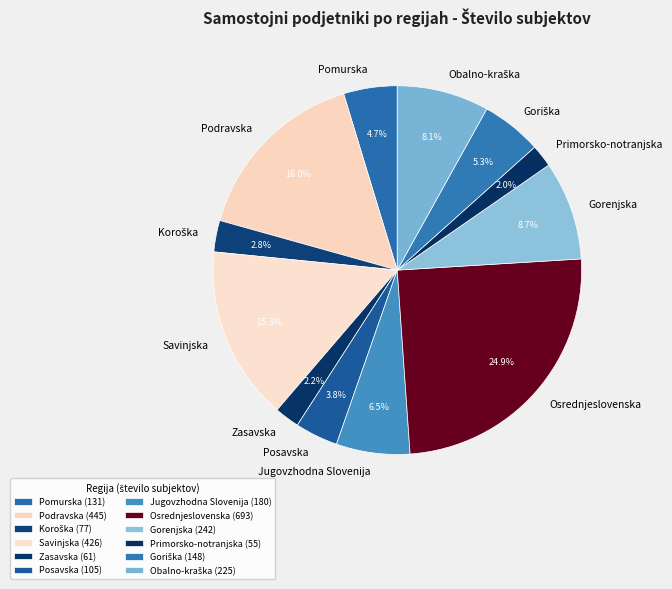

Is Zasavska the majority of the pie?

No